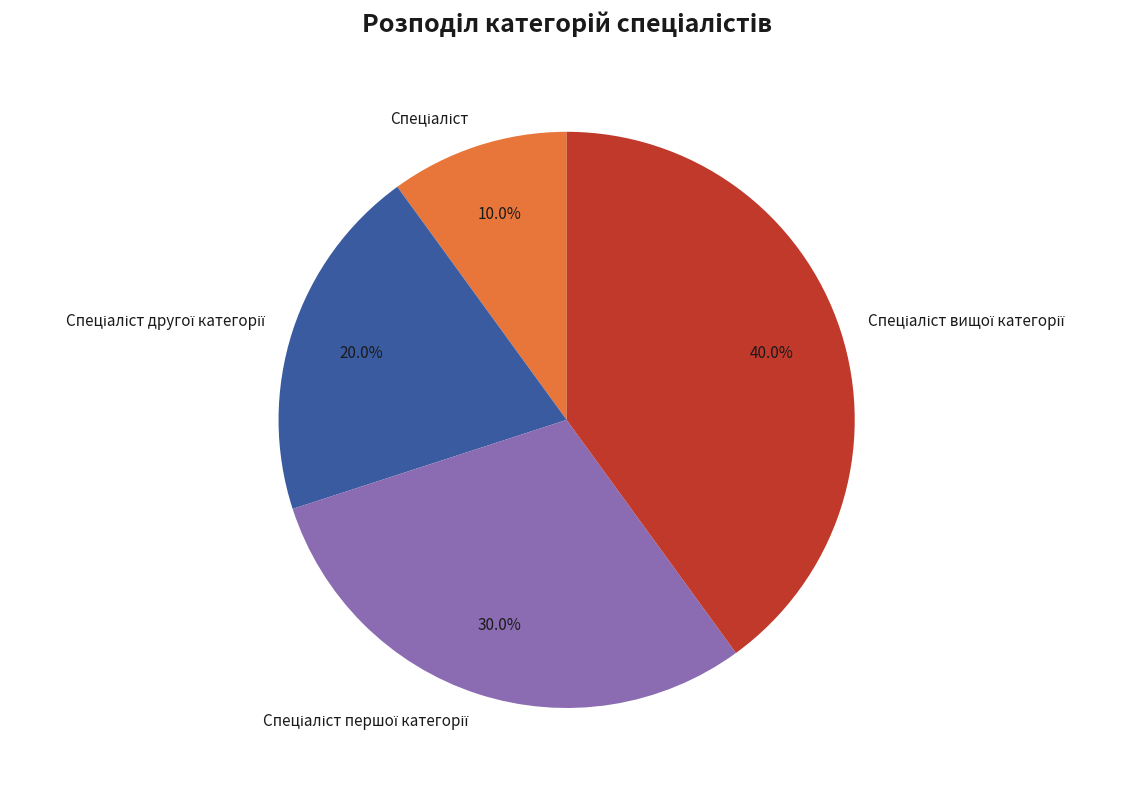

Does any single category account for the majority?

No